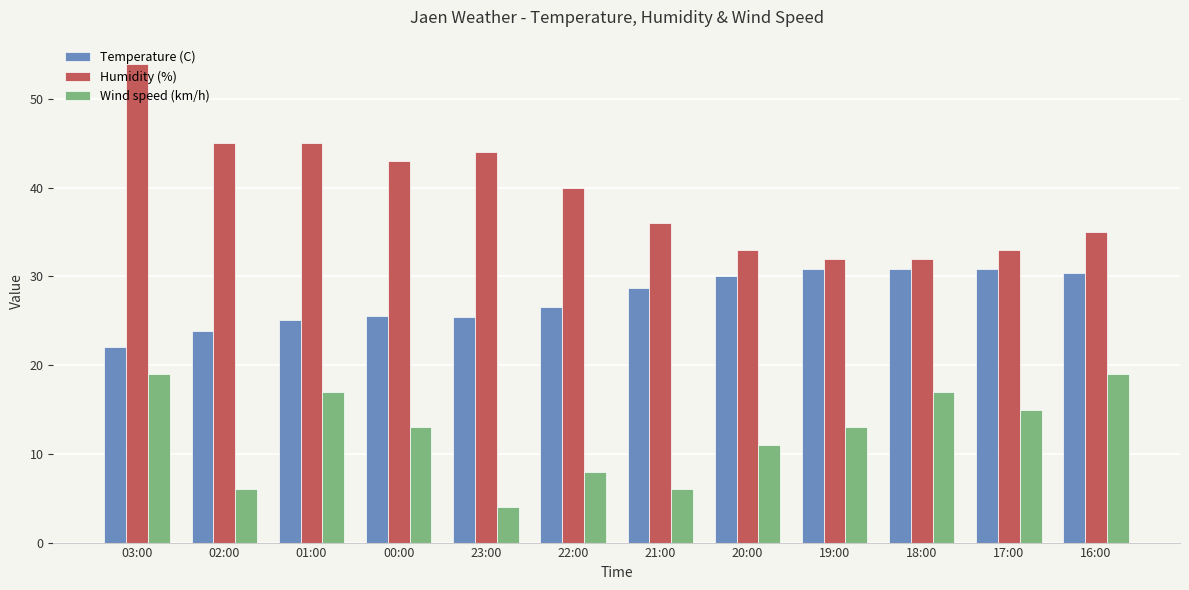

What is the label of the 2nd bar from the left?

02:00